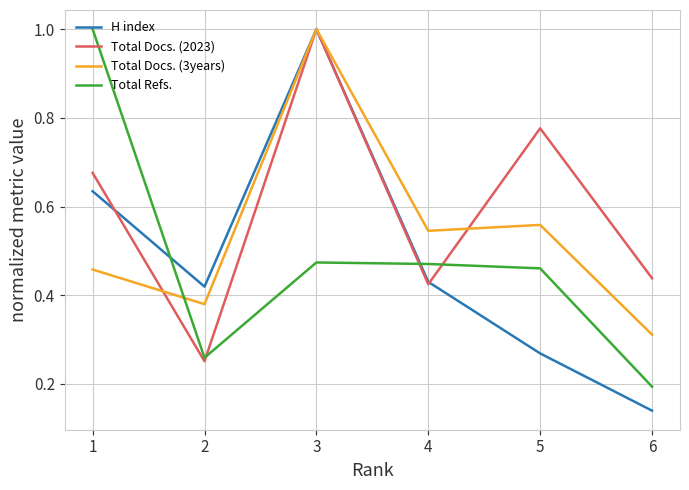

Count the Total Docs. (3years) values in the range 0 to 1.

6